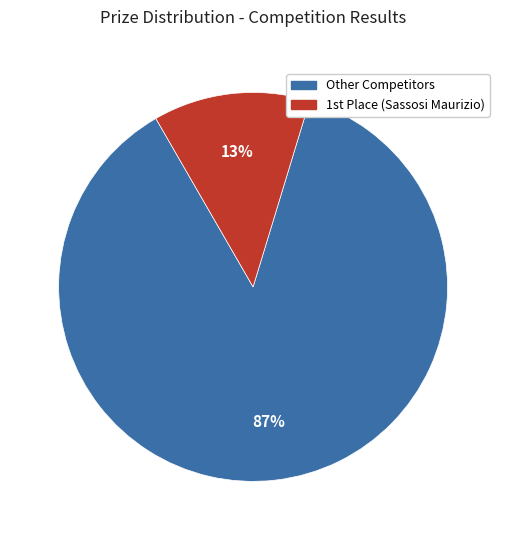

Is there a majority slice in this chart?

Yes